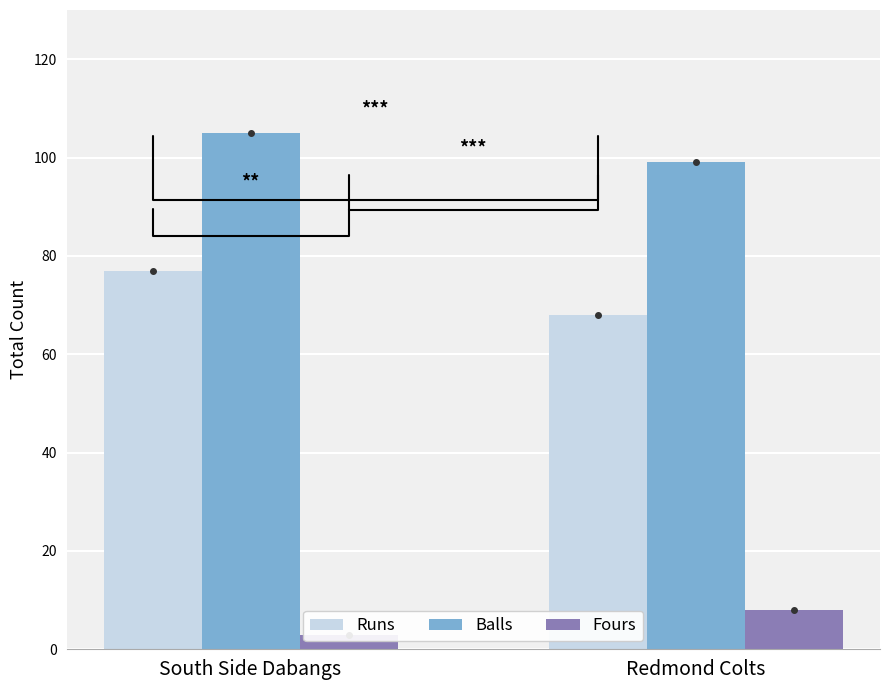

What is the difference between the highest and lowest values at Redmond Colts?

91